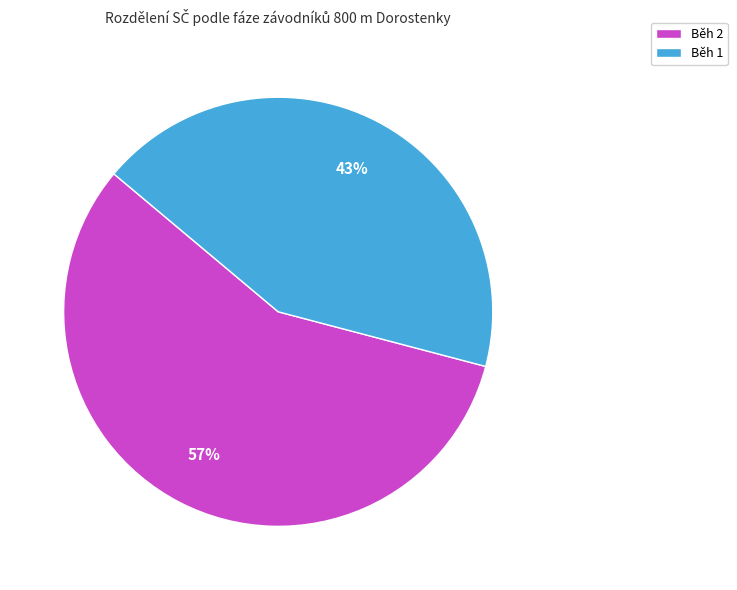

Approximately how many times larger is the value at Běh 1 compared to Běh 2?

0.8